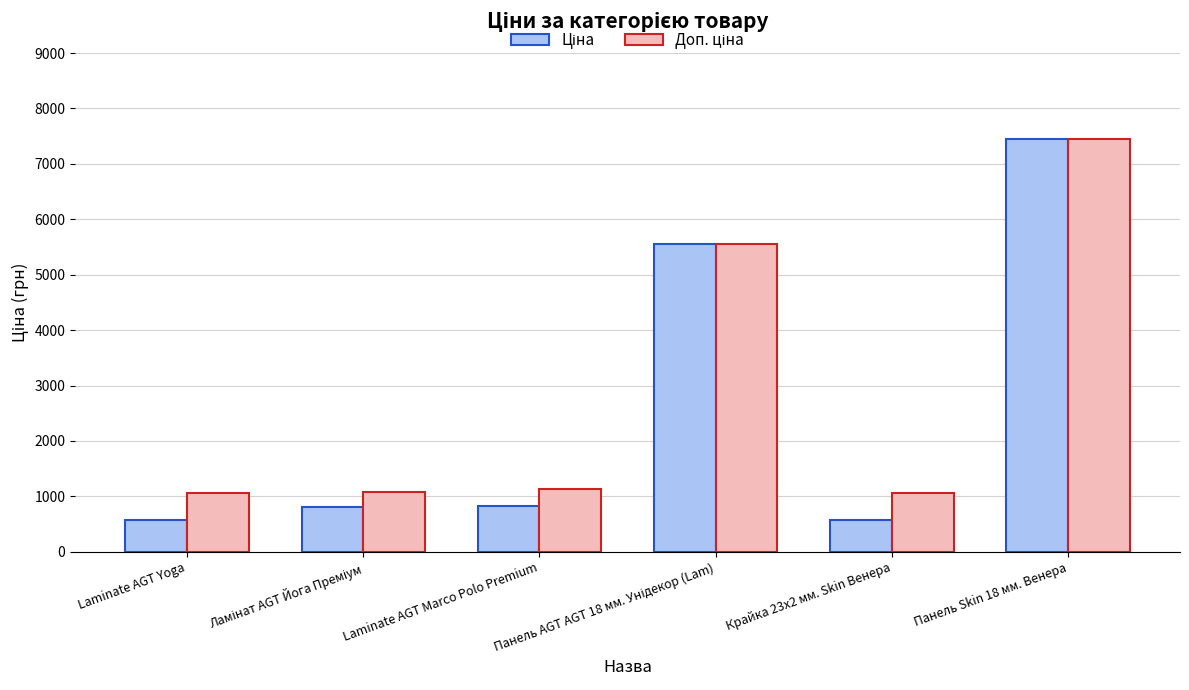

What is the maximum value shown in the chart?

7444.6